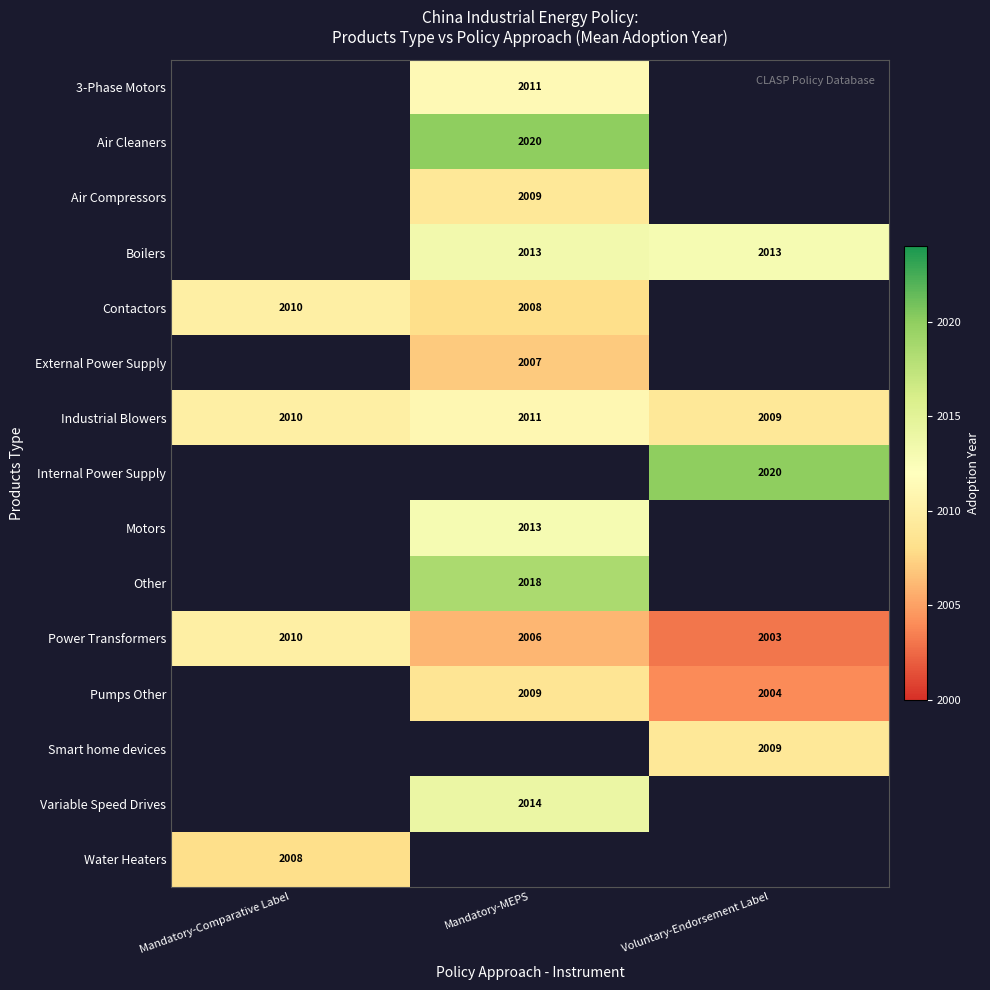

Which category has the lowest value in the Industrial Blowers series?

Voluntary-Endorsement Label